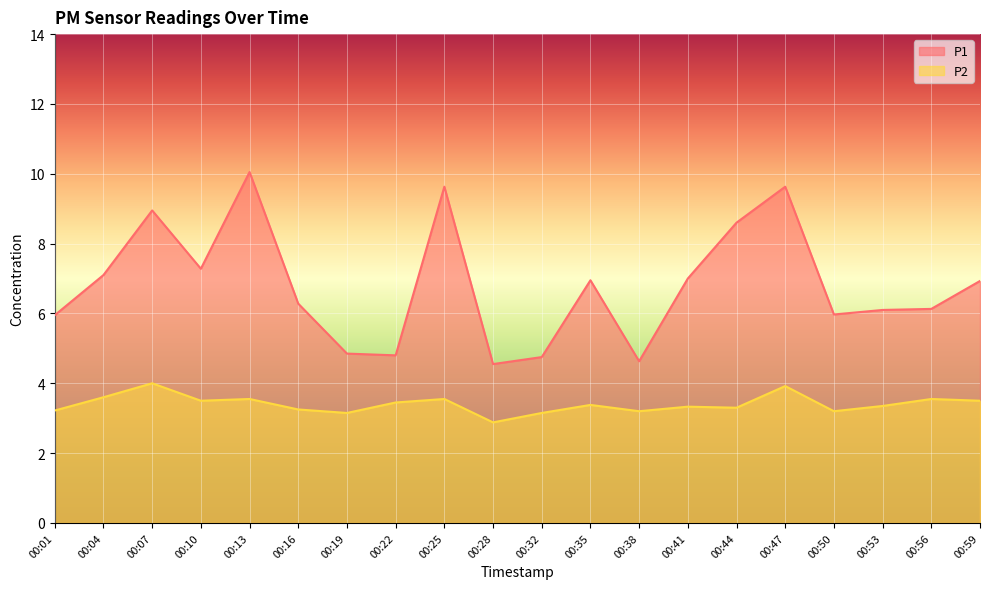

What is the difference between the second highest and minimum values in the P1 series?

5.1